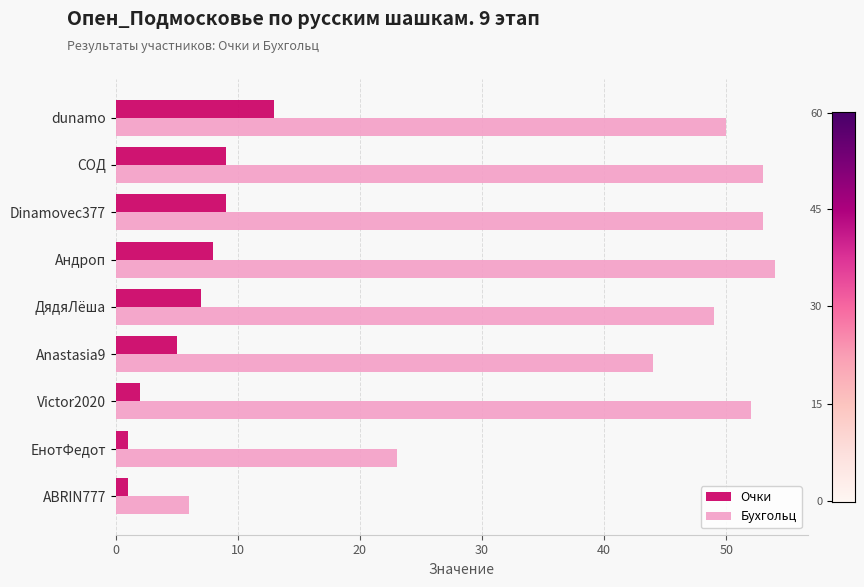

What is the difference between the highest and lowest values at Victor2020?

50